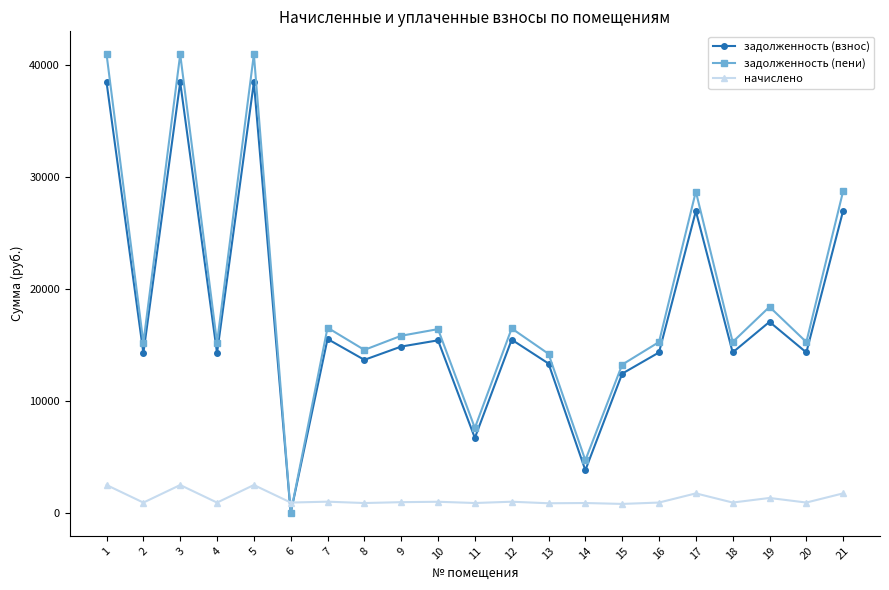

In задолженность (взнос), how many points are lower than both neighbors (excluding endpoints)?

8